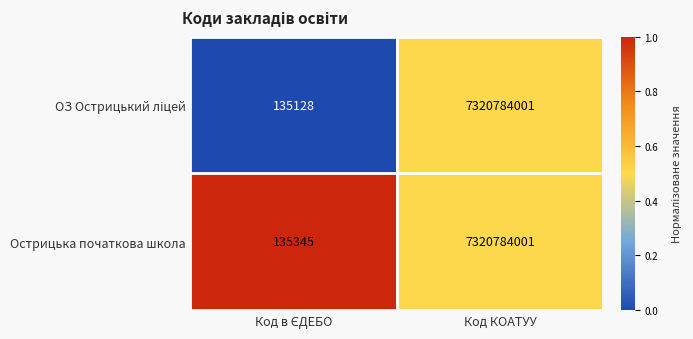

Read the Острицька початкова школа value at Код КОАТУУ, to the nearest 50.

7320784000